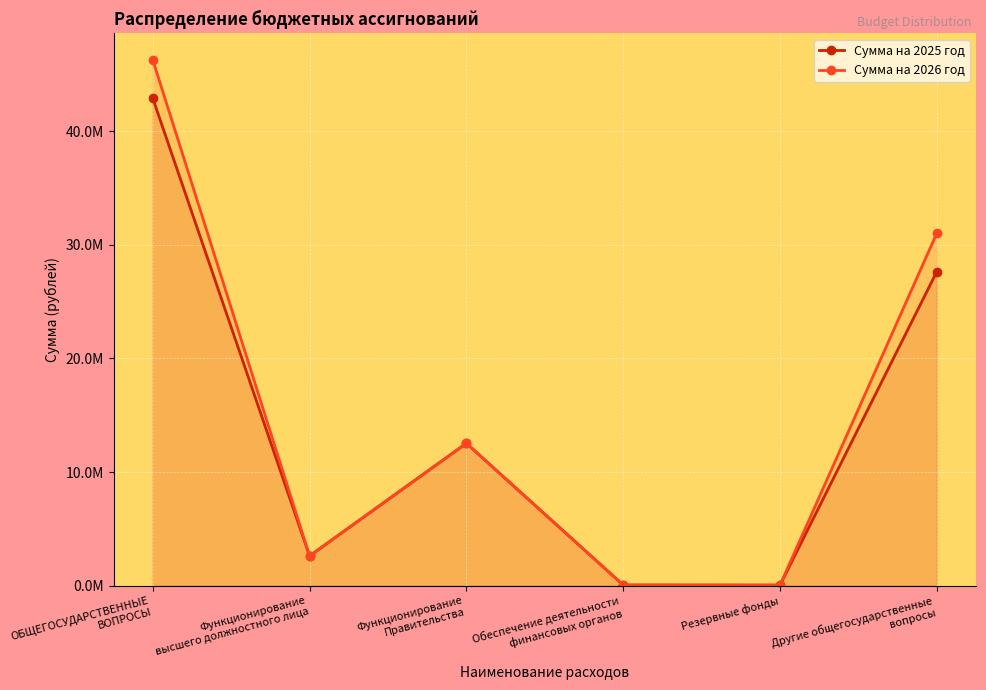

Which has a higher value, Функционирование
Правительства or Резервные фонды?

Функционирование
Правительства